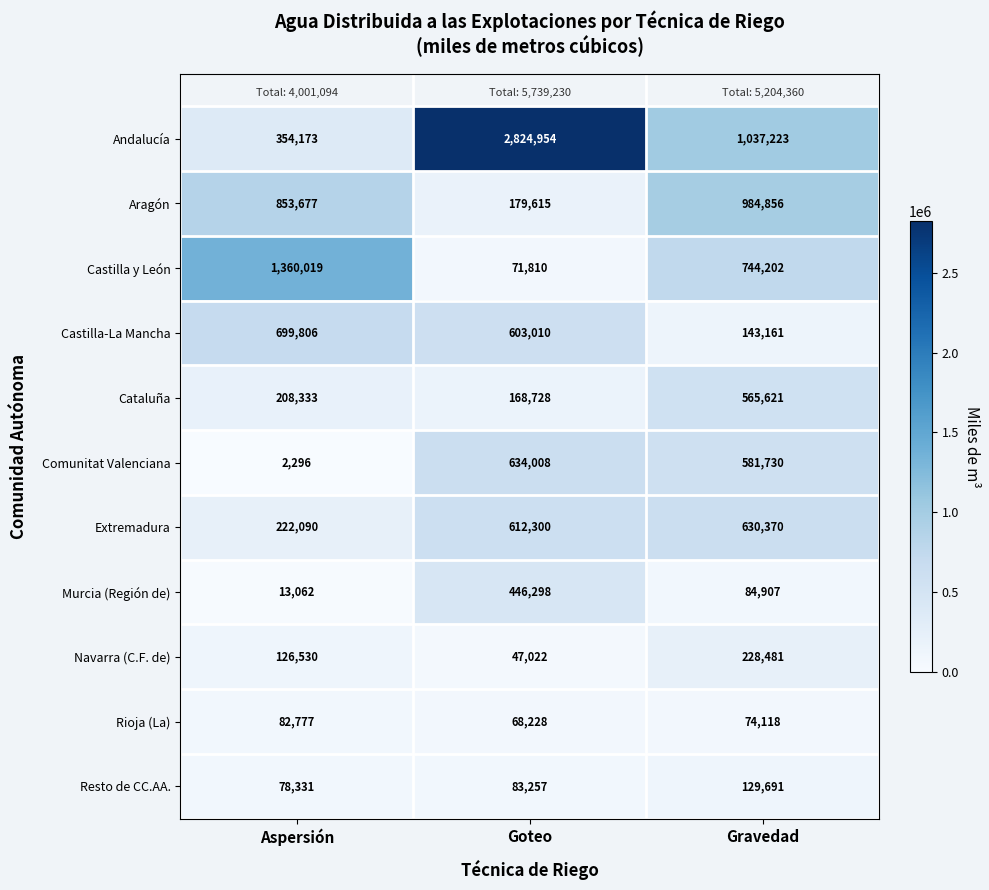

At which label does Comunitat Valenciana reach its minimum?

Aspersión